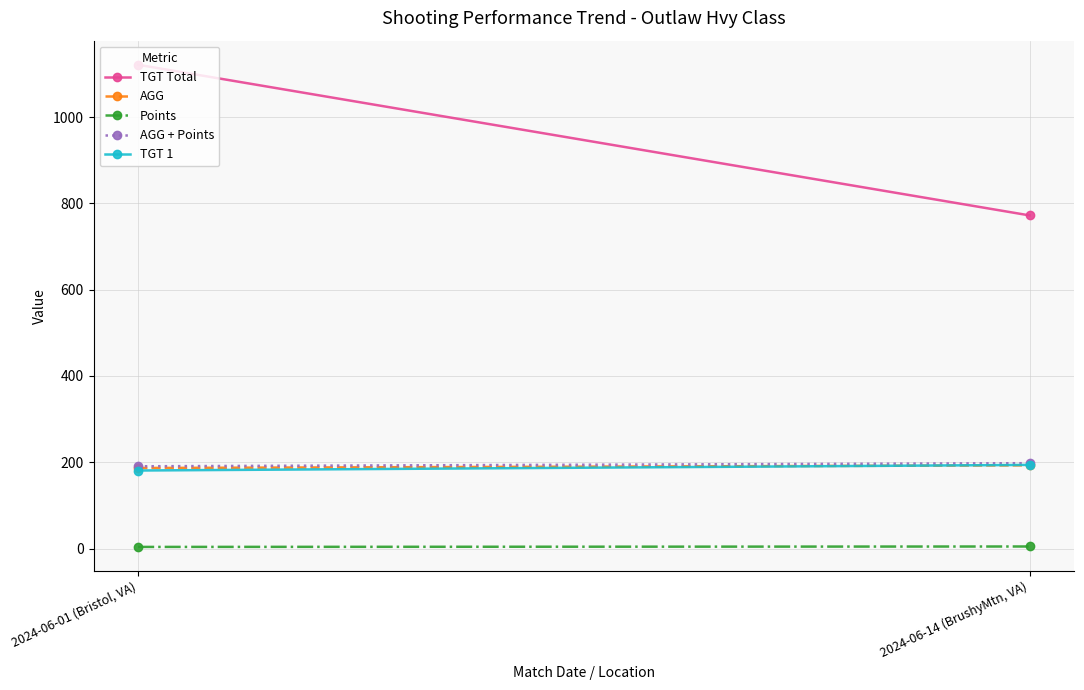

Rank the categories by TGT Total value from highest to lowest.

2024-06-01 (Bristol, VA), 2024-06-14 (BrushyMtn, VA)